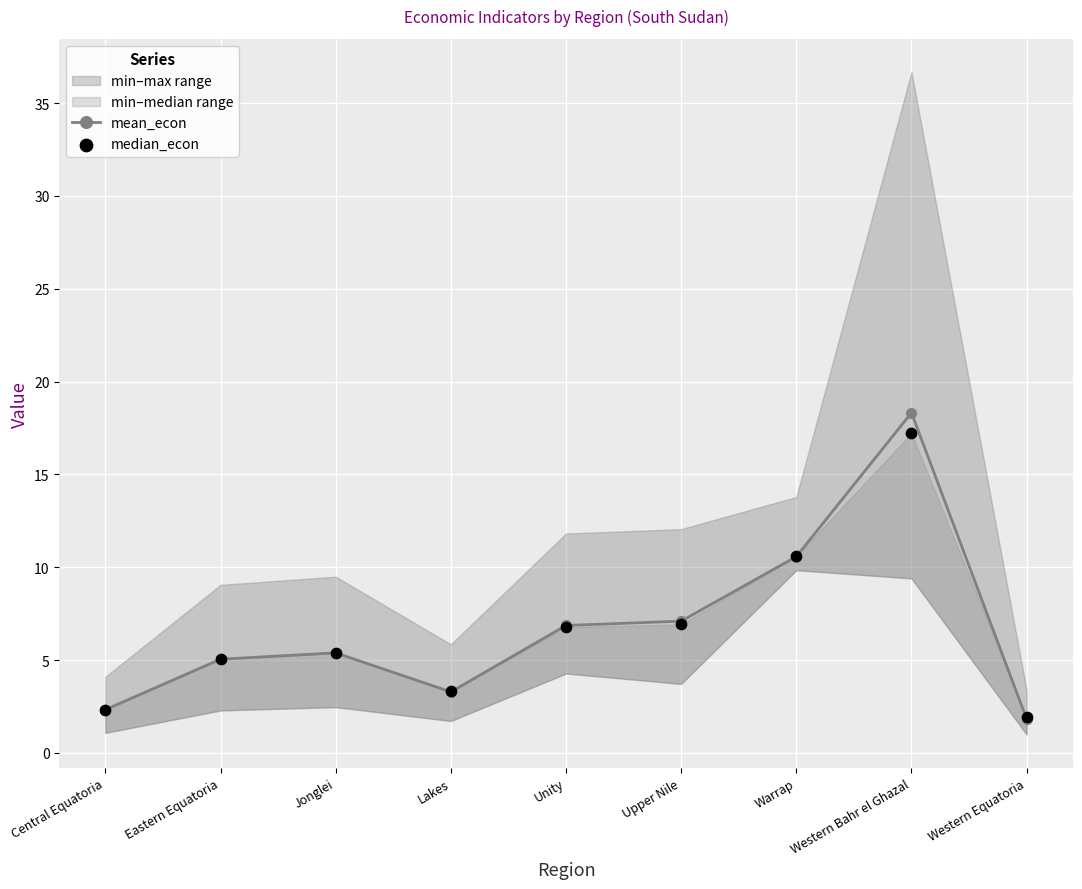

At how many categories does at least one series exceed 16?

1